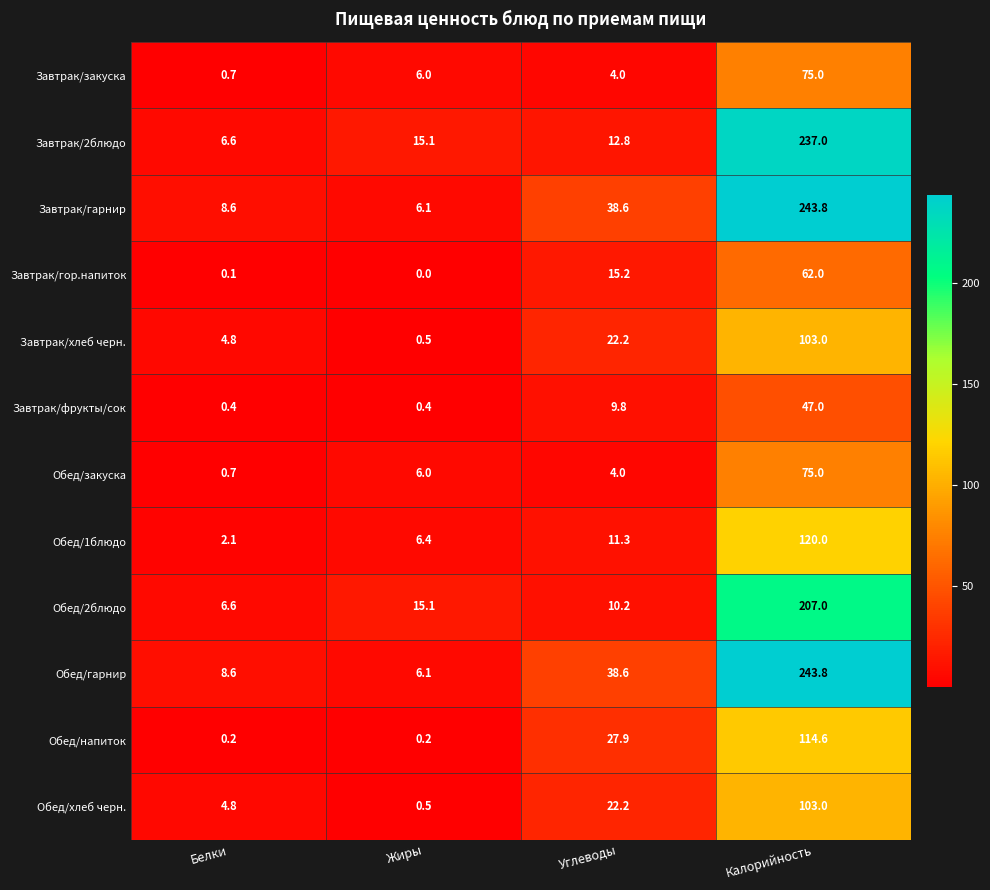

Rank the categories by Обед/1блюдо value from highest to lowest.

Калорийность, Углеводы, Жиры, Белки